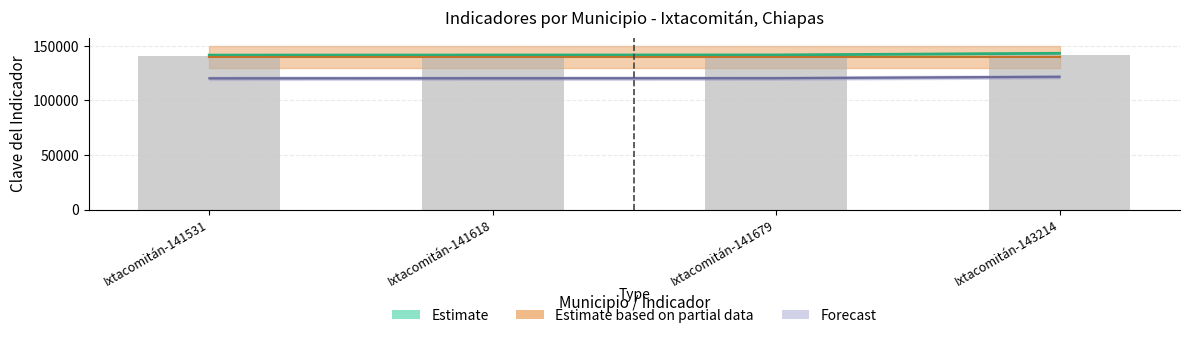

Does the chart contain stacked bars?

No